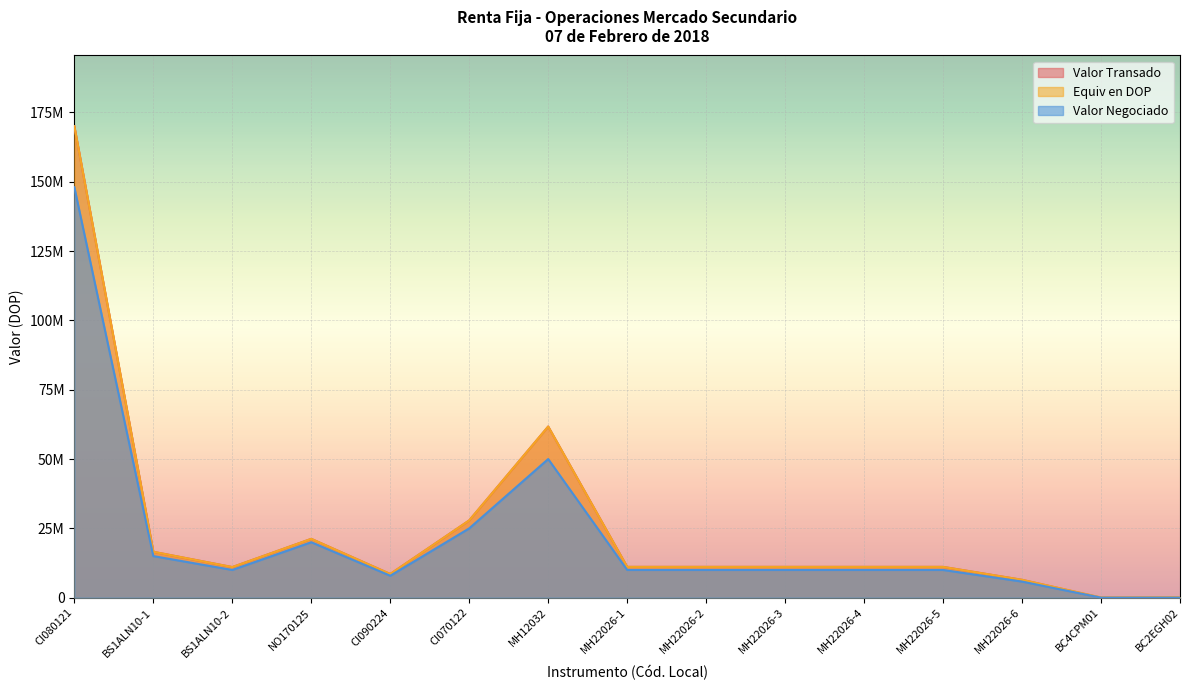

At which label does Equiv en DOP first exceed 11104411?

CI080121